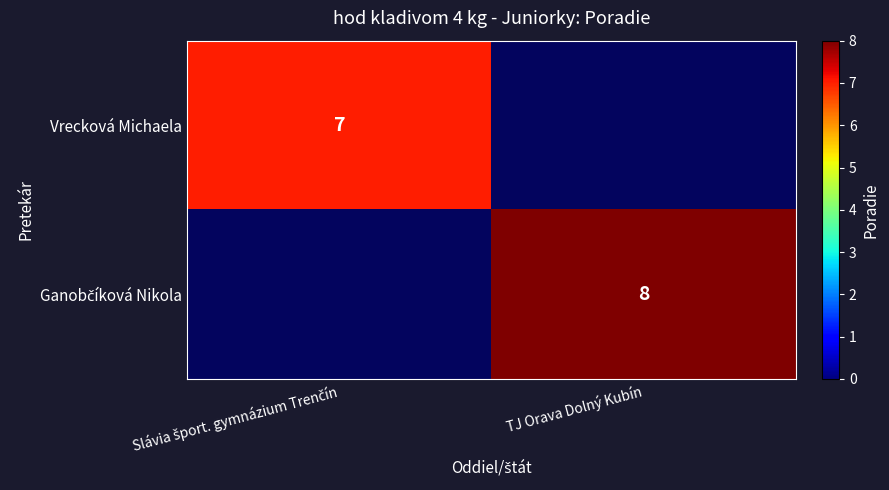

Which category has the lowest value in the Ganobčíková Nikola series?

Slávia šport. gymnázium Trenčín